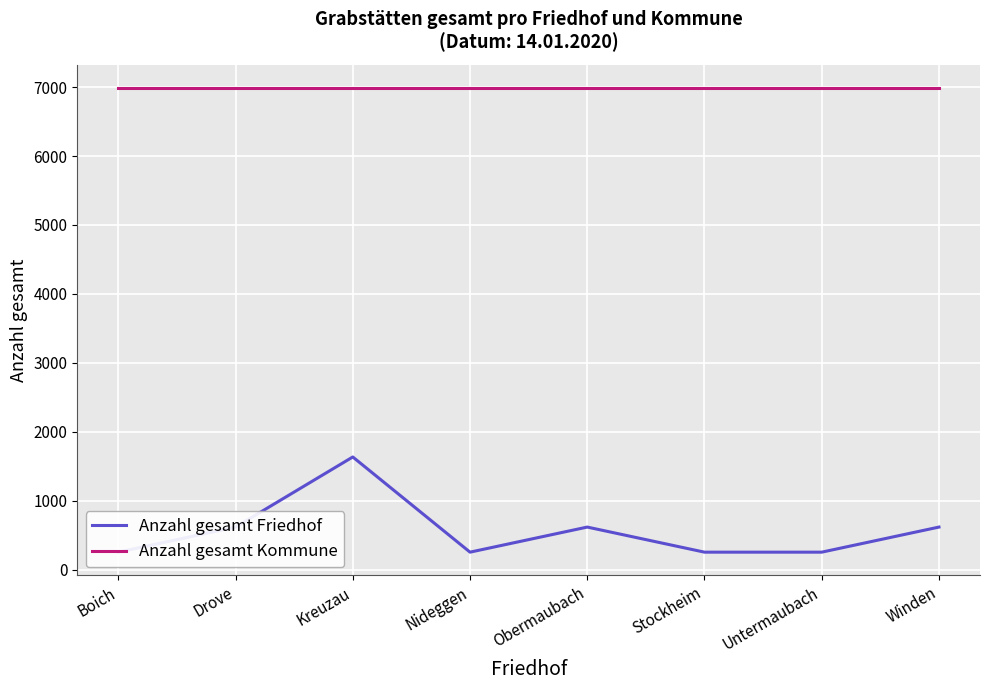

Is it true that Anzahl gesamt Friedhof equals 253 at Nideggen?

True